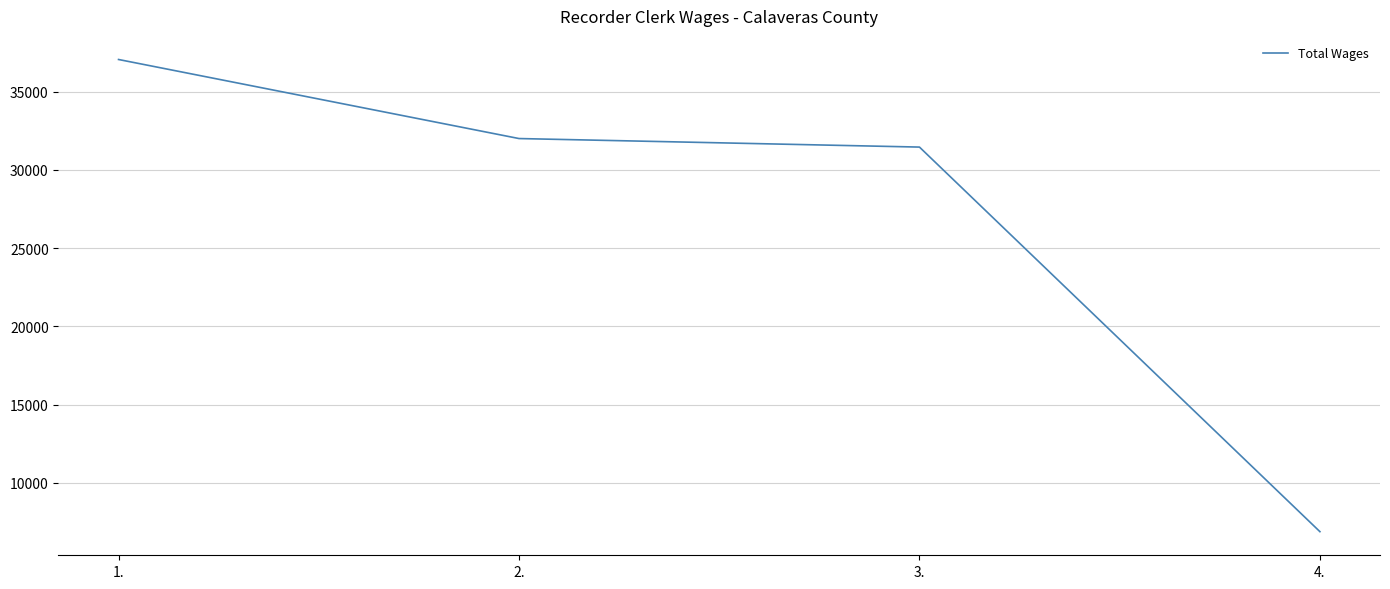

Which has a higher value, 2. or 3.?

2.